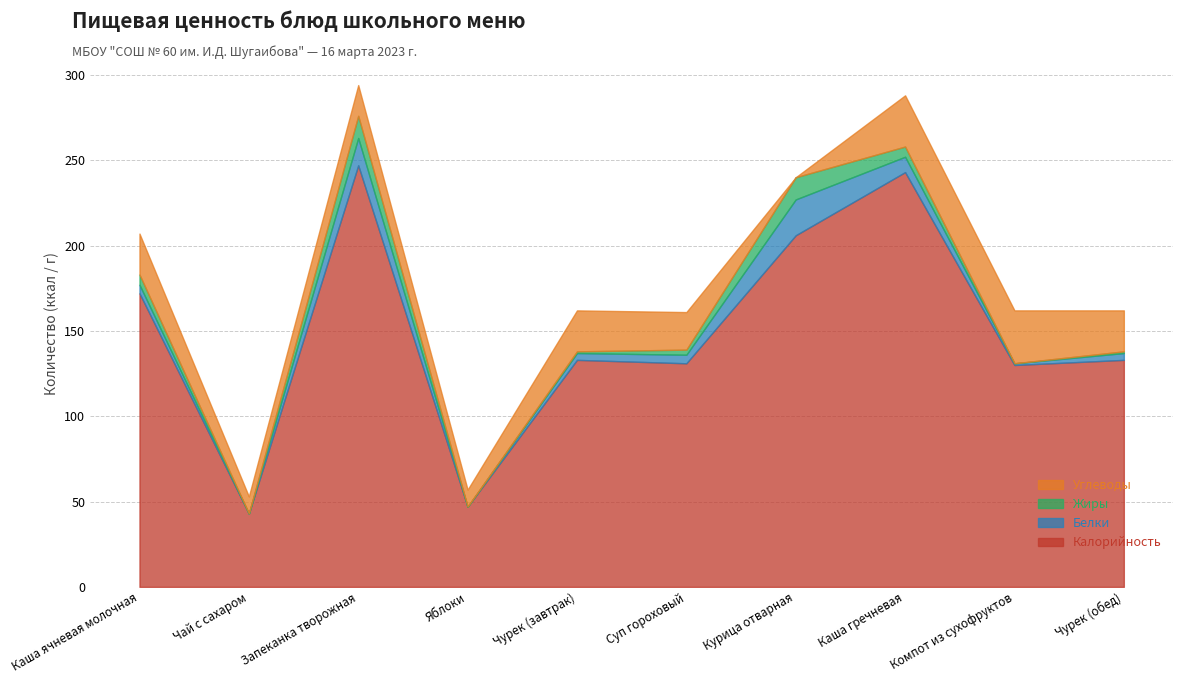

List the series in order of their peak value, highest first.

Калорийность, Углеводы, Белки, Жиры